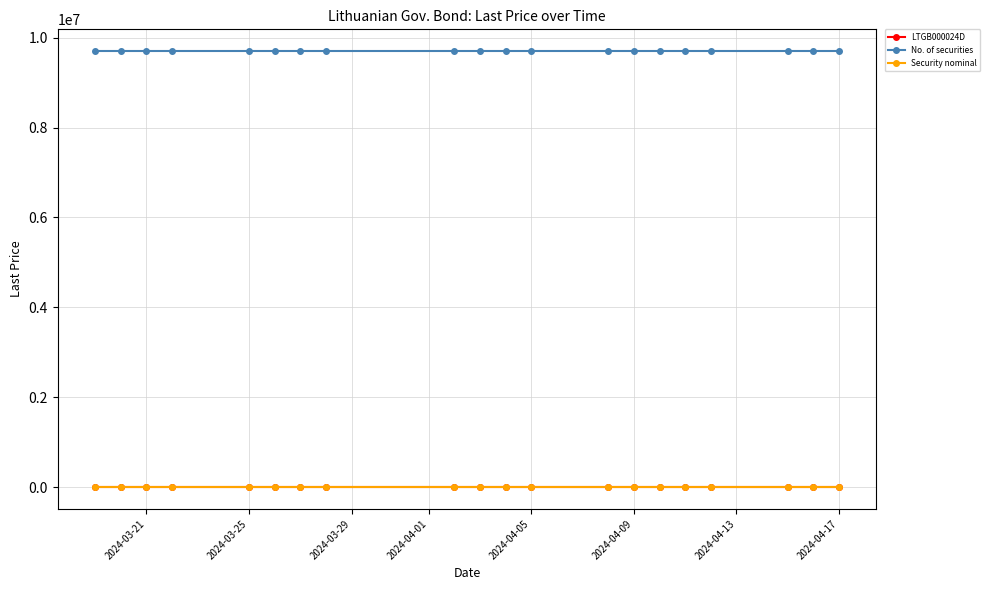

What is the highest value of the No. of securities series?

9700000.0